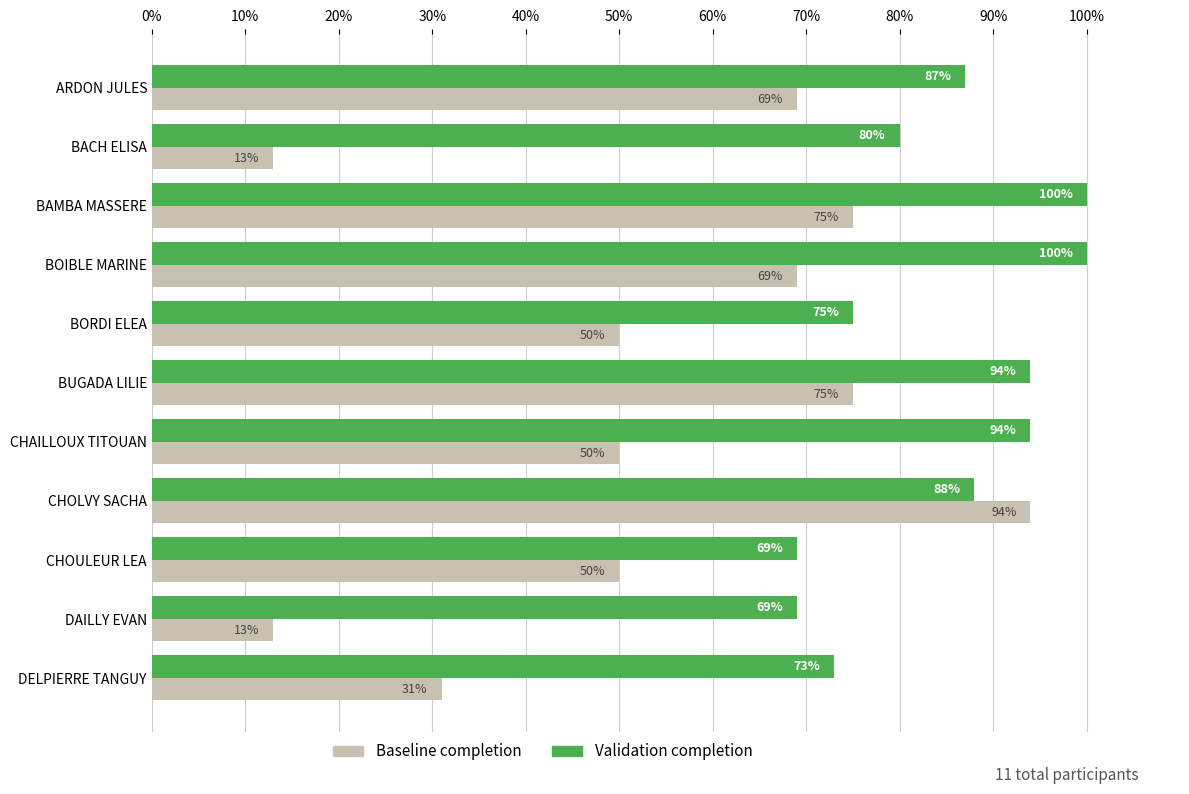

The Baseline completion series shows 75 at BAMBA MASSERE. True or false?

True